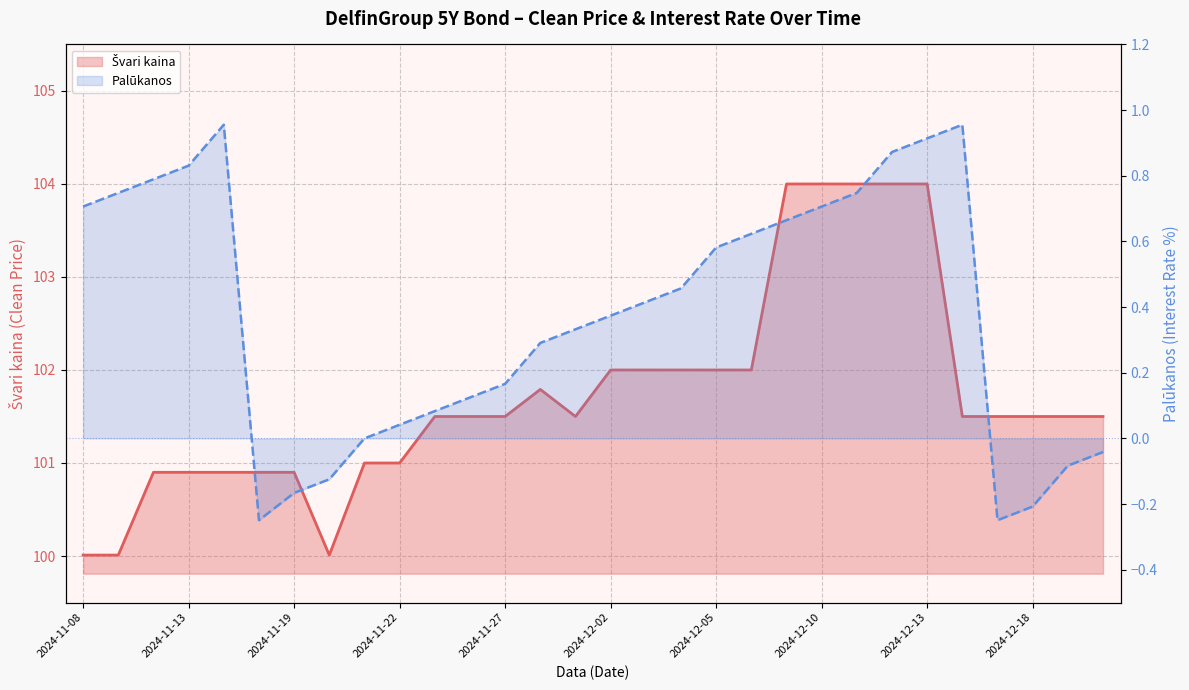

In Švari kaina (line), how many points are lower than both neighbors (excluding endpoints)?

2